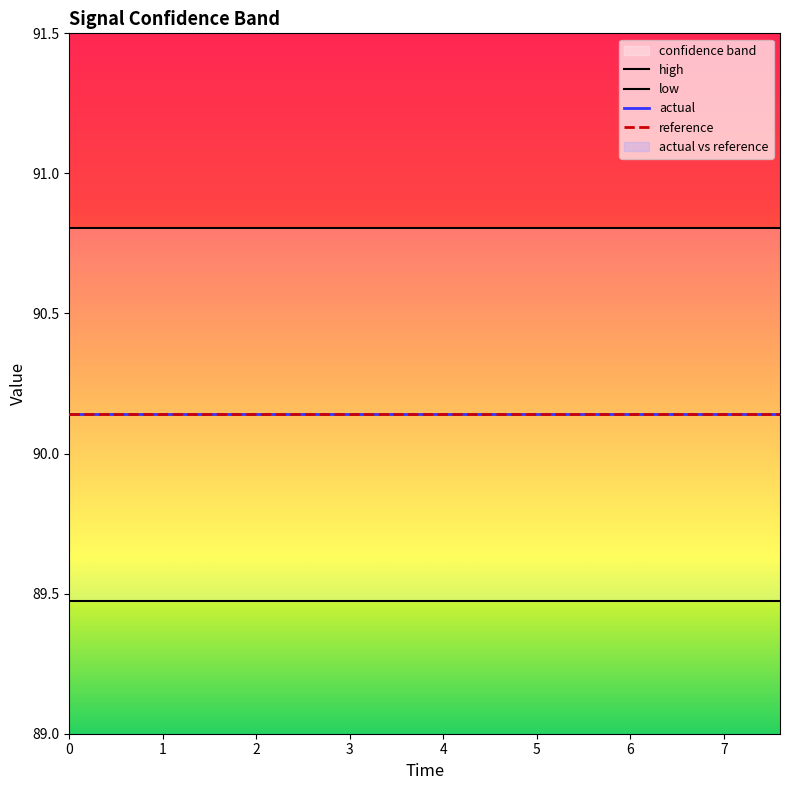

True or false: actual and reference cross at least once.

False